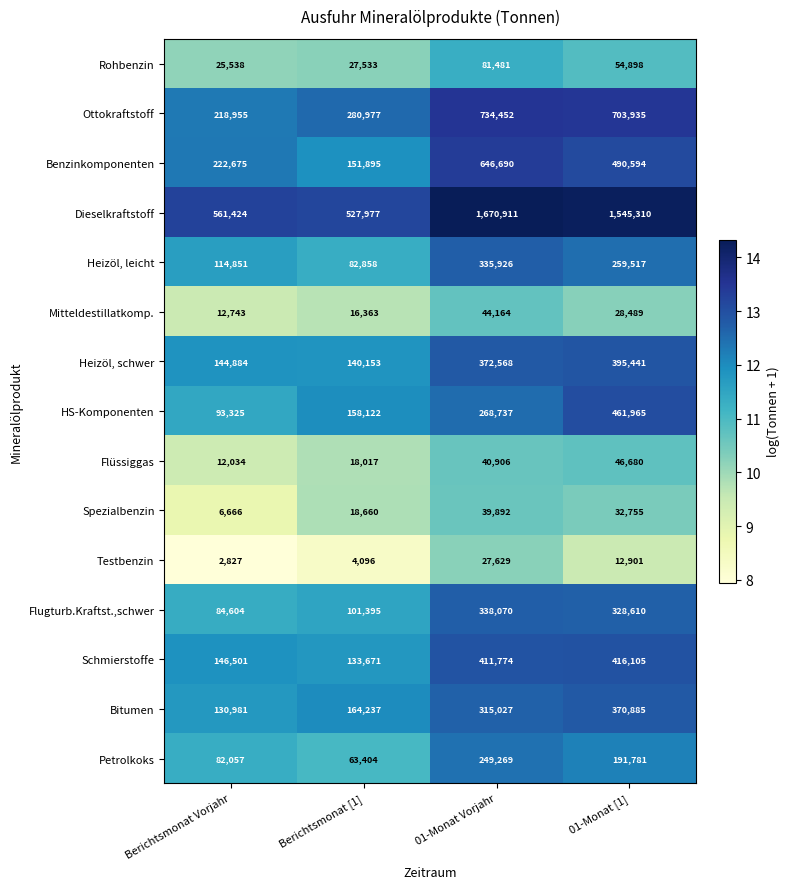

What is the total value across all series at Berichtsmonat Vorjahr?

1860065